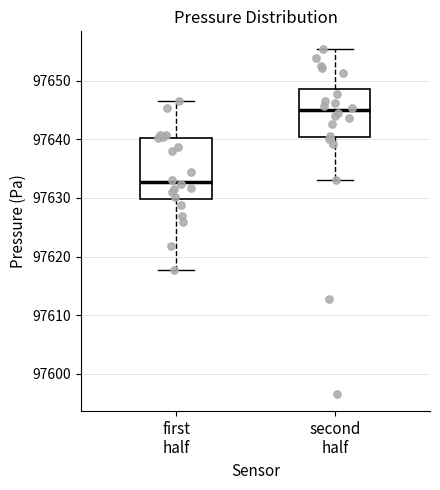

Reading left to right, transcribe this box plot: for each box, give where its median line is, the range the box spans, and where its two whiskers end, as read against the y-axis. The values are not printed on the chart, so give them approximately, as read against the axis.

first half: median 97633, box 97630 to 97640, whiskers 97618 to 97647
second half: median 97645, box 97640 to 97649, whiskers 97633 to 97656